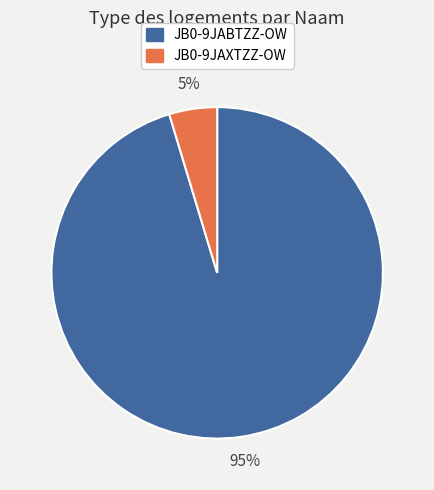

To the nearest percent, what portion does JB0-9JABTZZ-OW represent?

95%